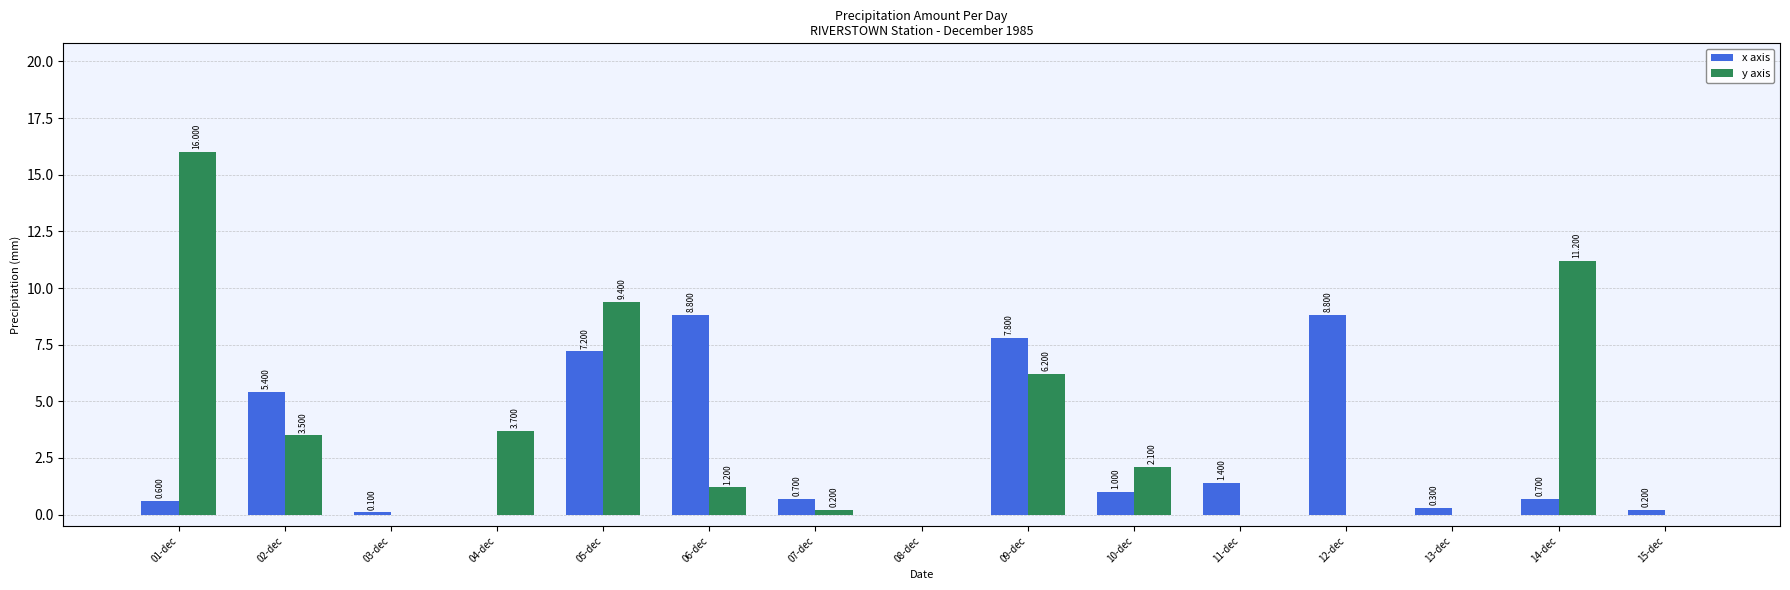

Reading left to right, transcribe all the data shown in this chart.

x axis: 01-dec=0.6	02-dec=5.4	03-dec=0.1	04-dec=0.0	05-dec=7.2	06-dec=8.8	07-dec=0.7	08-dec=0.0	09-dec=7.8	10-dec=1.0	11-dec=1.4	12-dec=8.8	13-dec=0.3	14-dec=0.7	15-dec=0.2
y axis: 01-dec=16.0	02-dec=3.5	03-dec=0.0	04-dec=3.7	05-dec=9.4	06-dec=1.2	07-dec=0.2	08-dec=0.0	09-dec=6.2	10-dec=2.1	11-dec=0.0	12-dec=0.0	13-dec=0.0	14-dec=11.2	15-dec=0.0